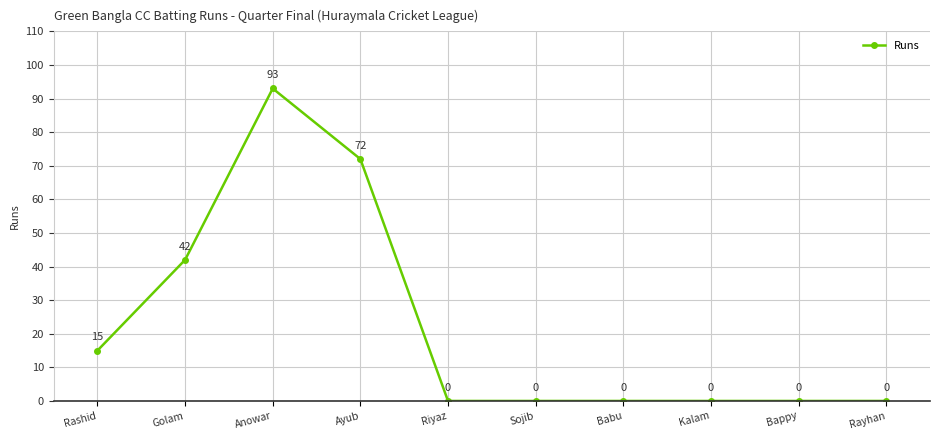

Reading left to right, list all the values displayed in this chart.

Rashid=15	Golam=42	Anowar=93	Ayub=72	Riyaz=0	Sojib=0	Babu=0	Kalam=0	Bappy=0	Rayhan=0